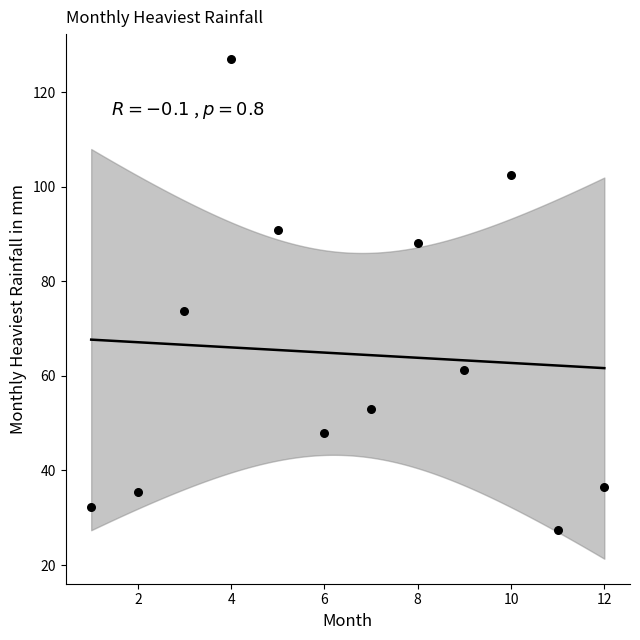

What Y value in the scatter plot is closest to 77?

73.7